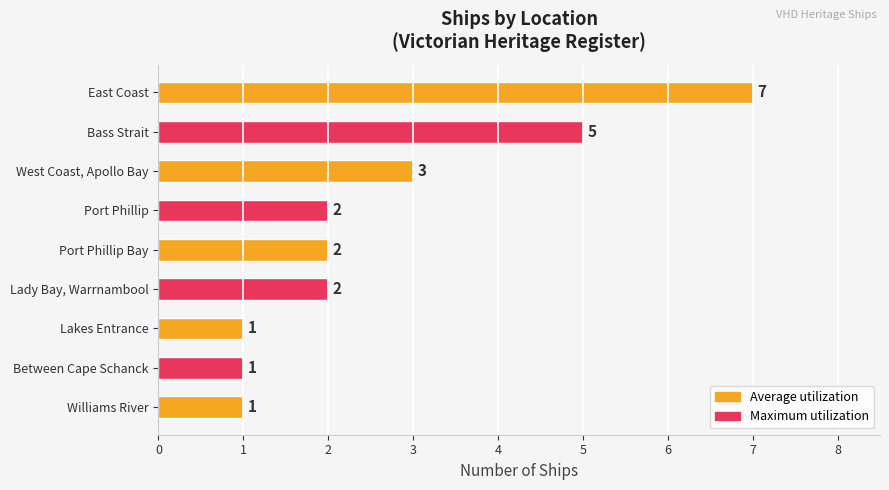

What is the average value?

3